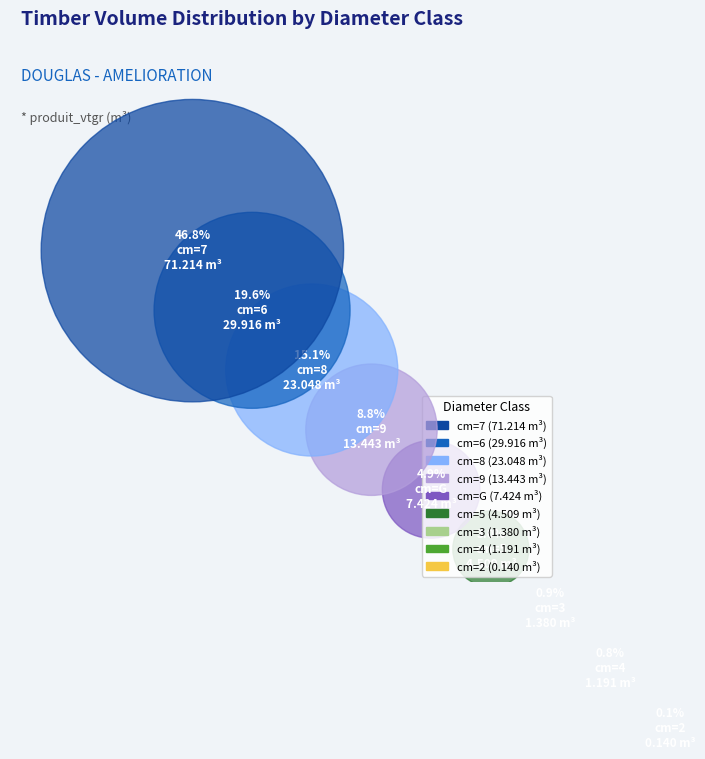

The G slice represents 1% of the pie. True or false?

False